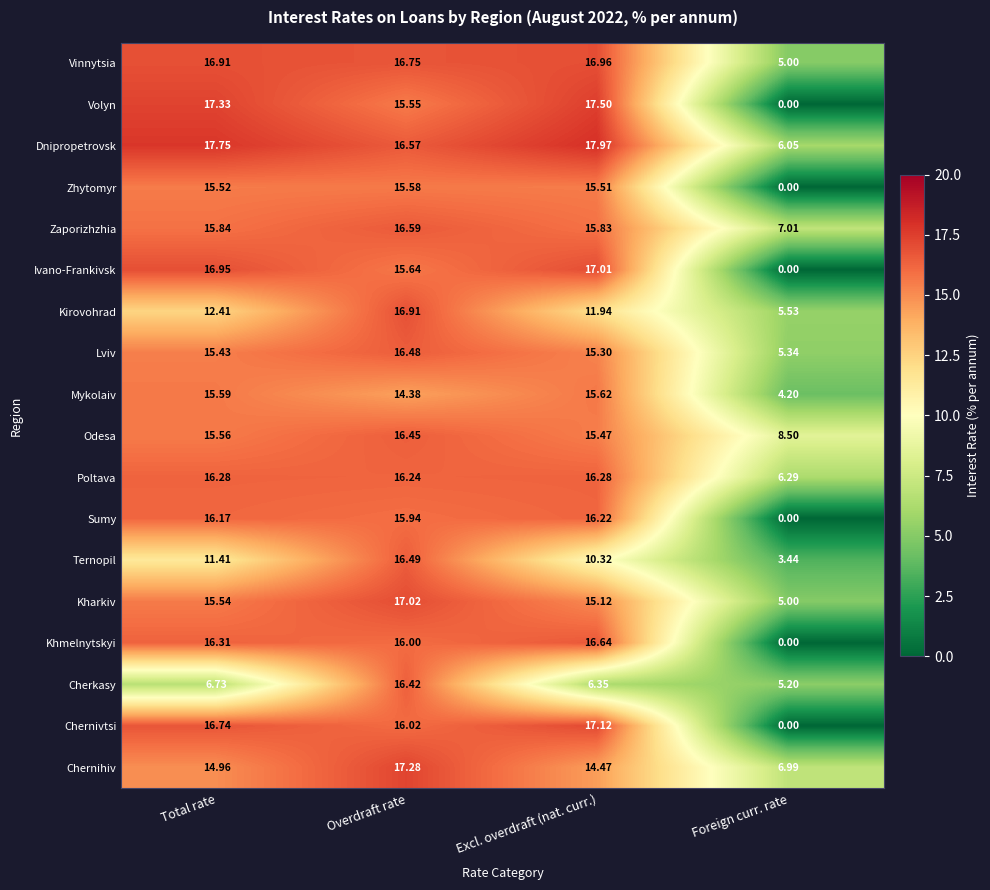

Rank the series at Excl. overdraft (nat. curr.) from highest to lowest value.

Dnipropetrovsk, Volyn, Chernivtsi, Ivano-Frankivsk, Vinnytsia, Khmelnytskyi, Poltava, Sumy, Zaporizhzhia, Mykolaiv, Zhytomyr, Odesa, Lviv, Kharkiv, Chernihiv, Kirovohrad, Ternopil, Cherkasy